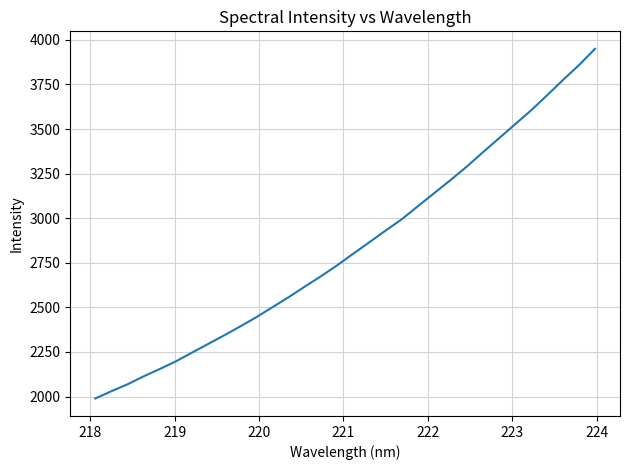

What is the greatest value displayed?

3950.1